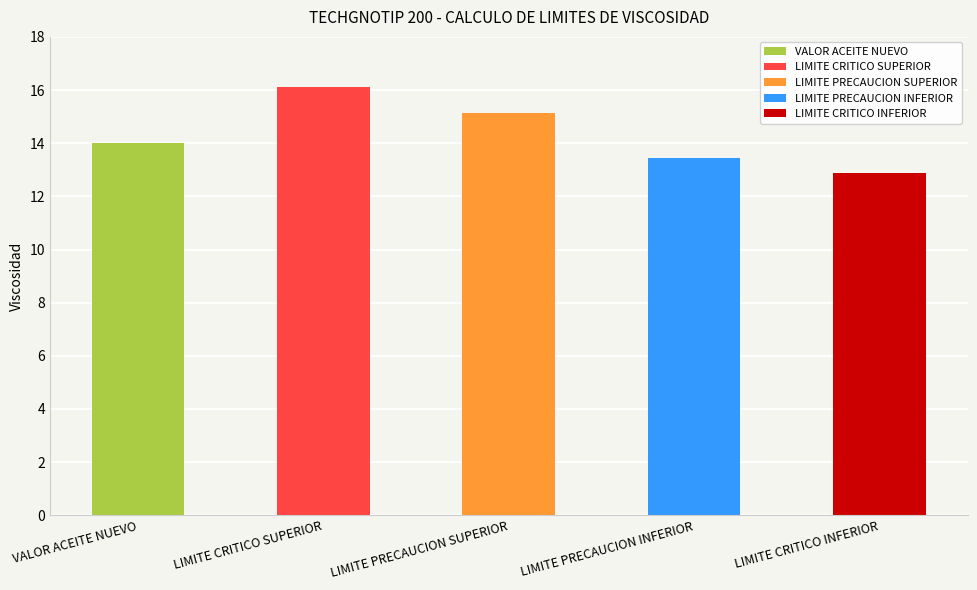

Which label corresponds to the smallest value in the chart?

LIMITE CRITICO INFERIOR